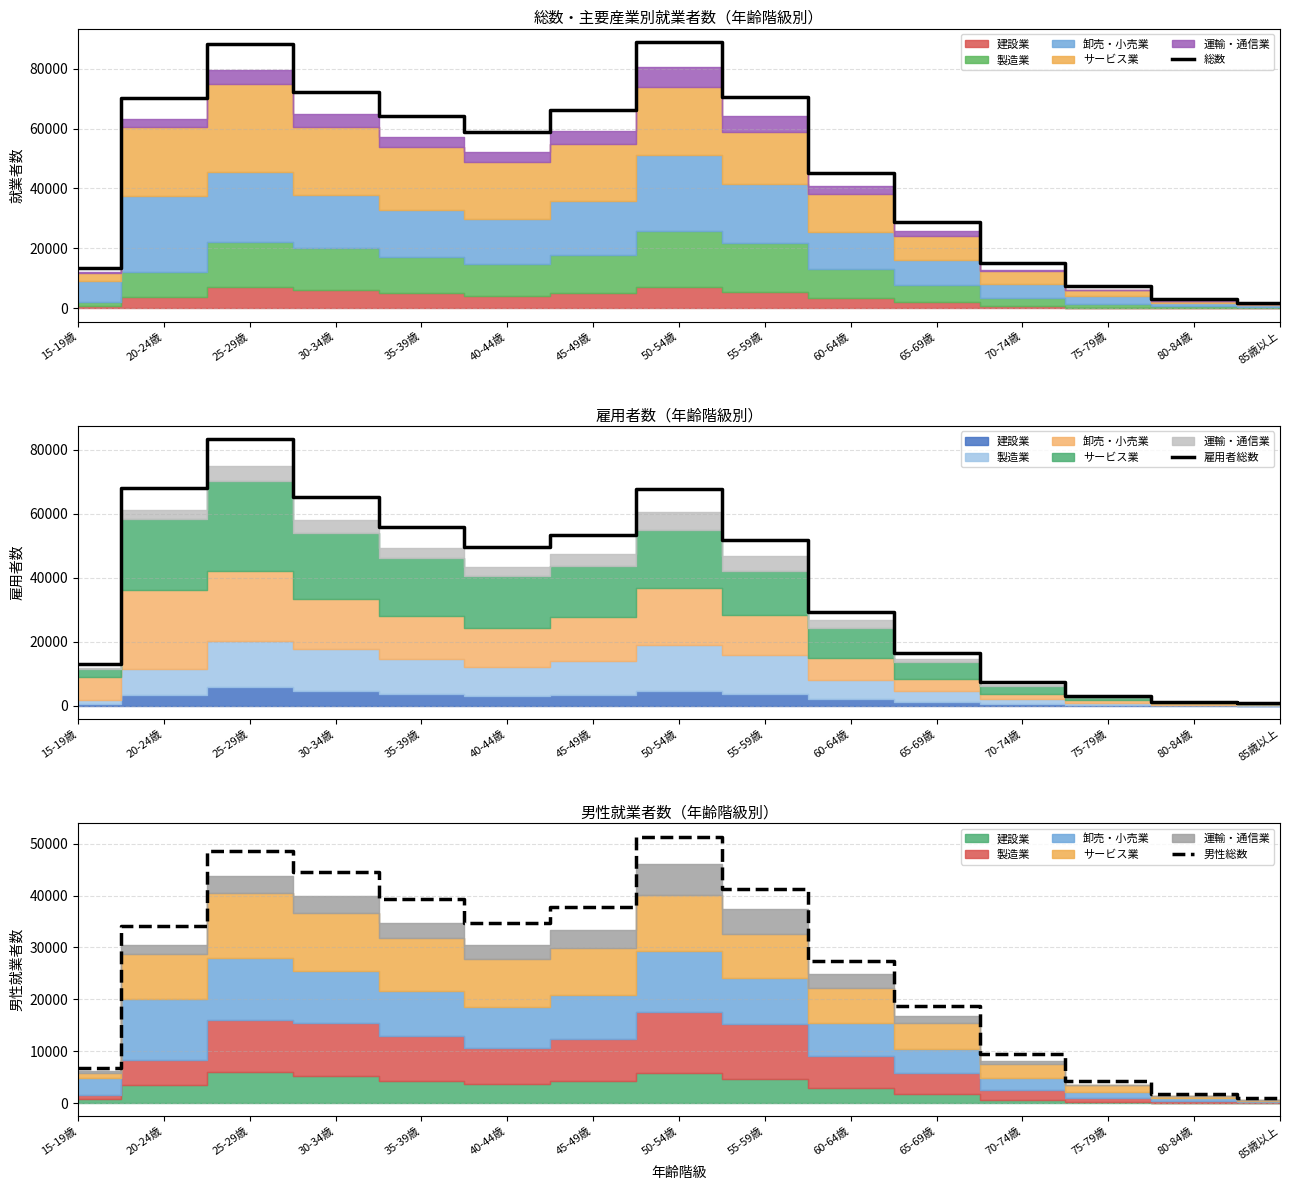

Rank the series by their maximum value, from lowest to highest.

男性総数, 雇用者総数, 総数